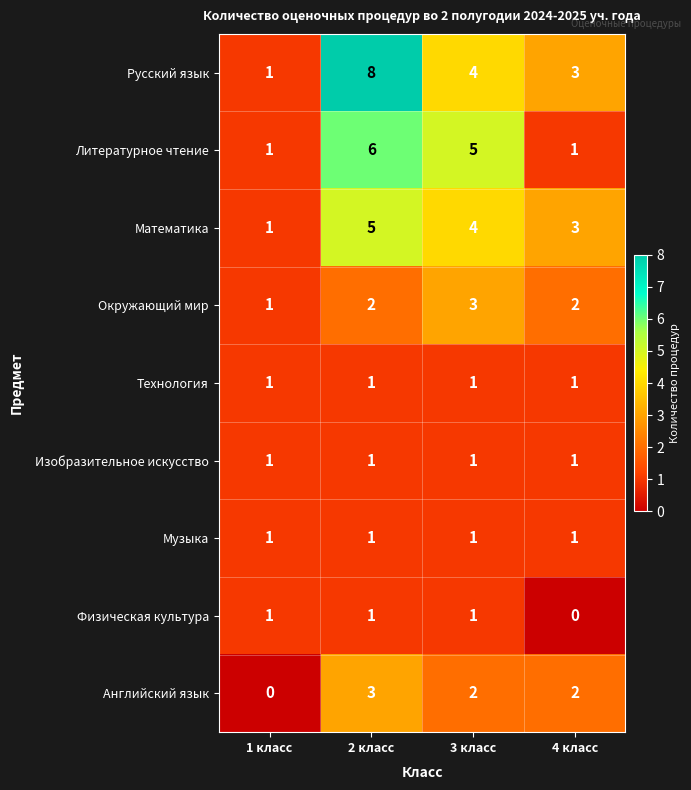

How many distinct data groups are displayed?

9